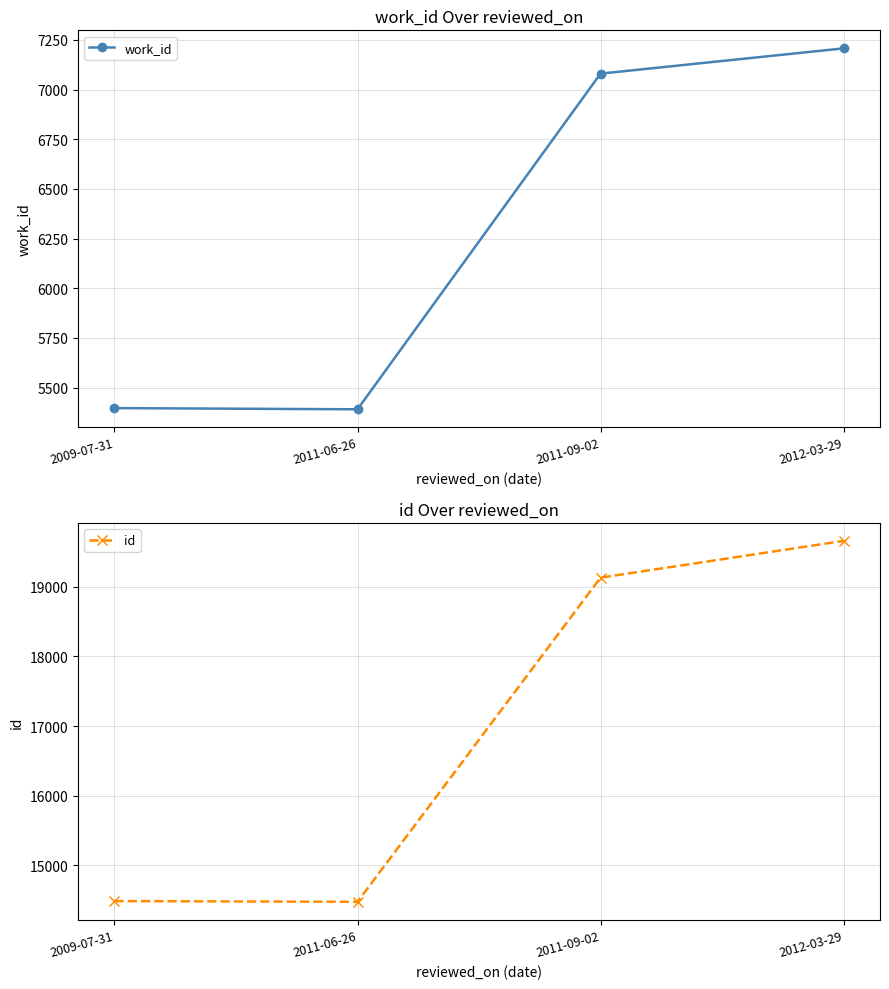

What is the sum of all id values?

67756